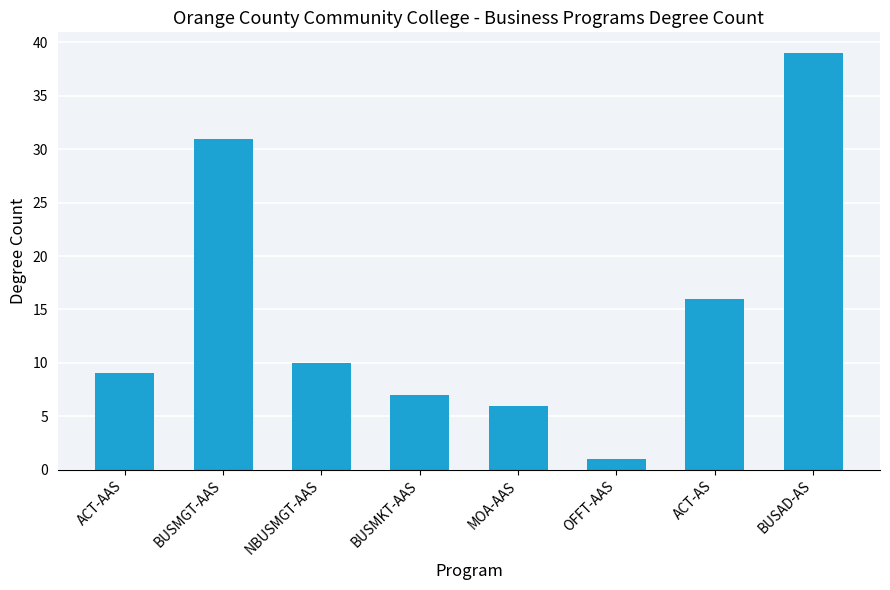

Reading left to right, what are all the values shown in this chart?

9	31	10	7	6	1	16	39